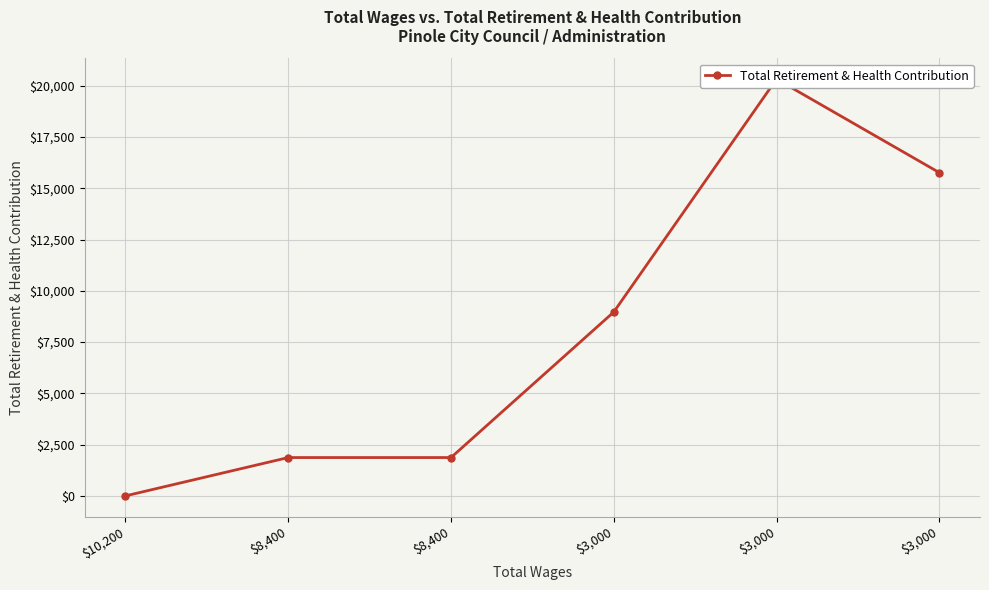

What is the label of the 2nd point from the right?

$3,000